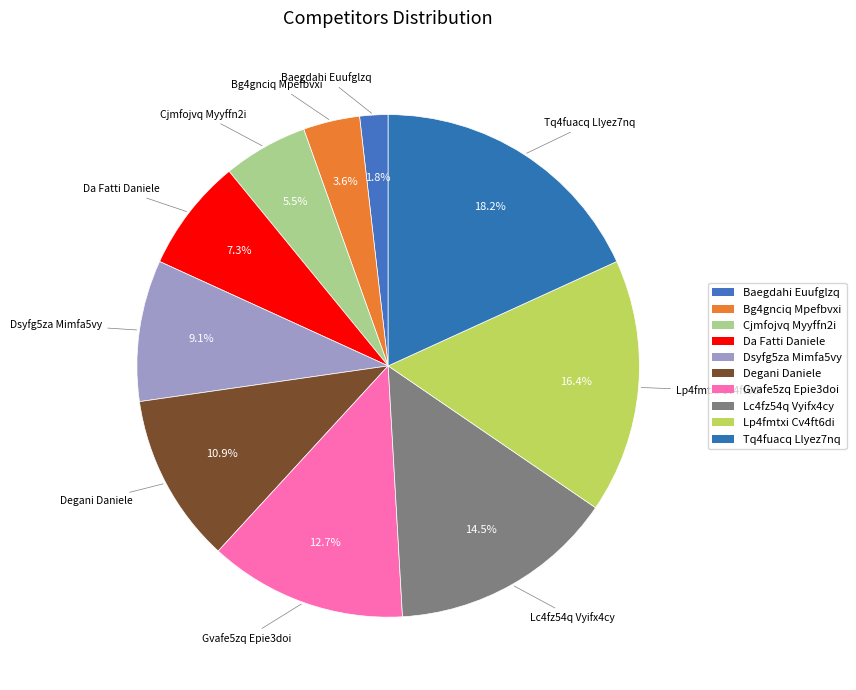

Which slice is the largest?

Tq4fuacq Llyez7nq